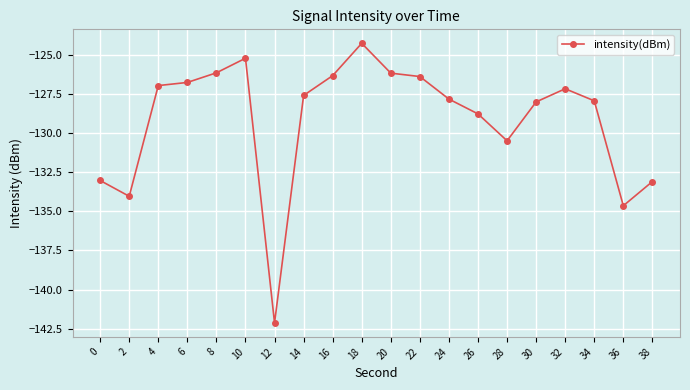

At which category does the data reach its first local peak?

10